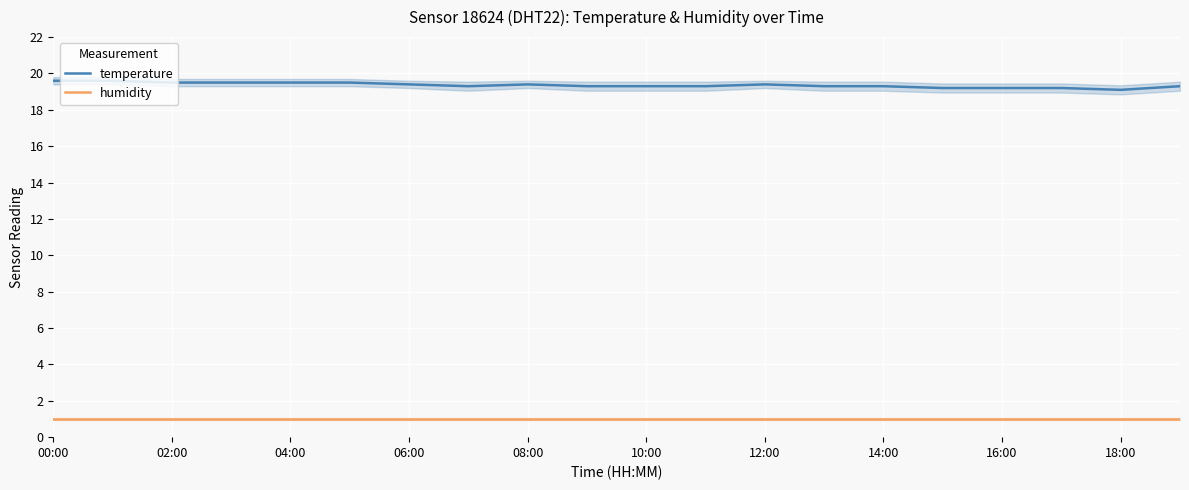

Is the value of humidity at 00:00 greater than the value of temperature at 08:00?

No